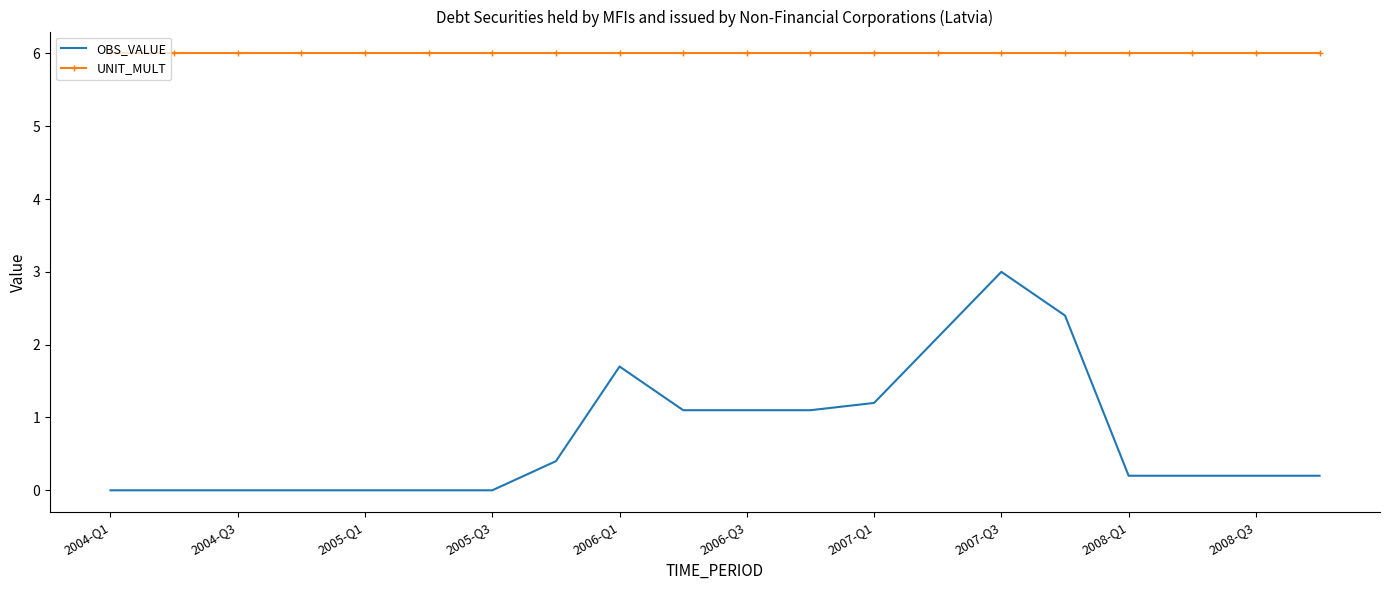

True or false: UNIT_MULT and OBS_VALUE cross at least once.

False